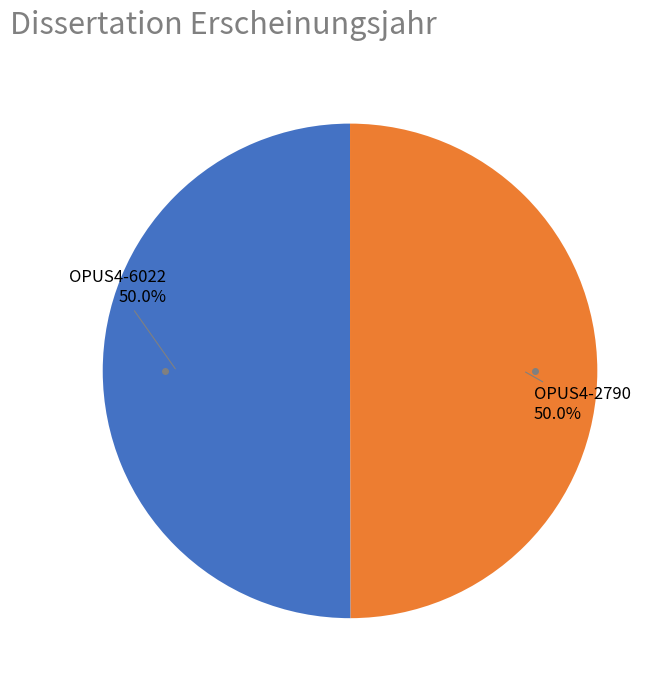

Which slice is the smallest?

OPUS4-2790